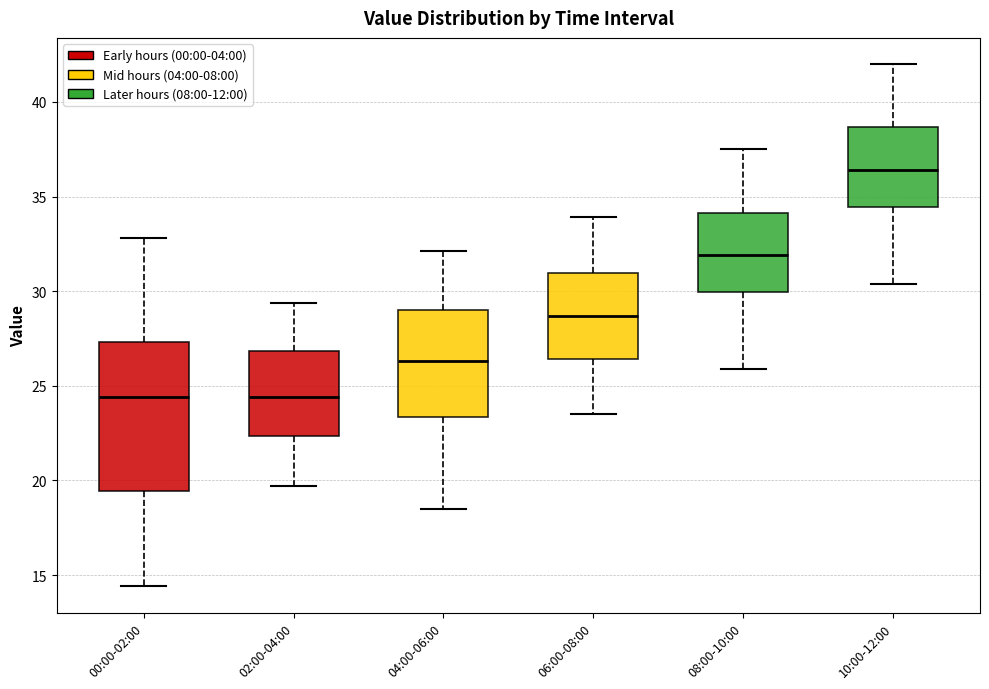

Where does the median line of the box for 08:00-10:00 sit on the y-axis? The values are not printed on the chart, so give them approximately, as read against the axis.

32.0